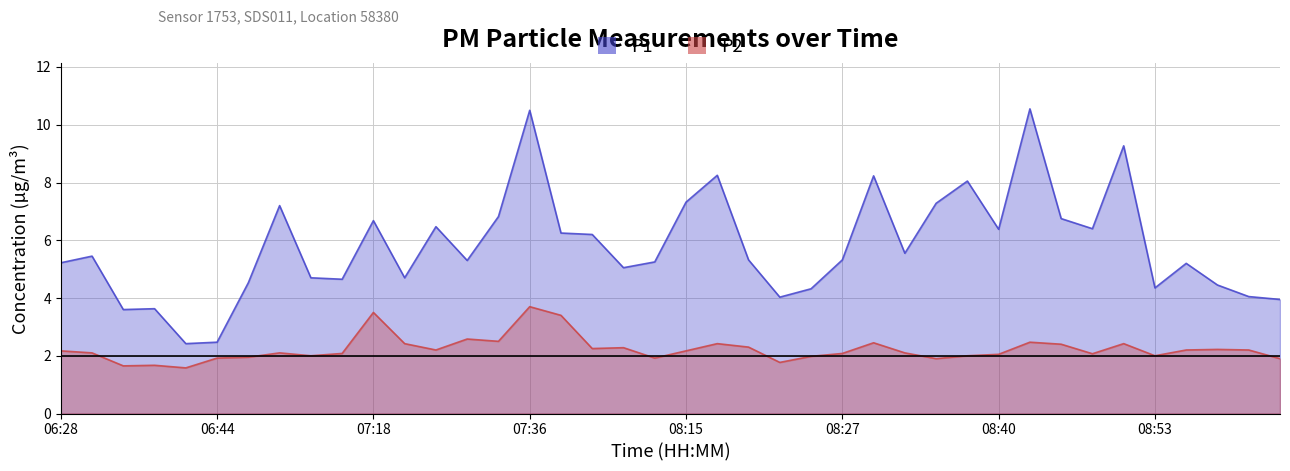

True or false: P2 and P1 cross at least once.

False